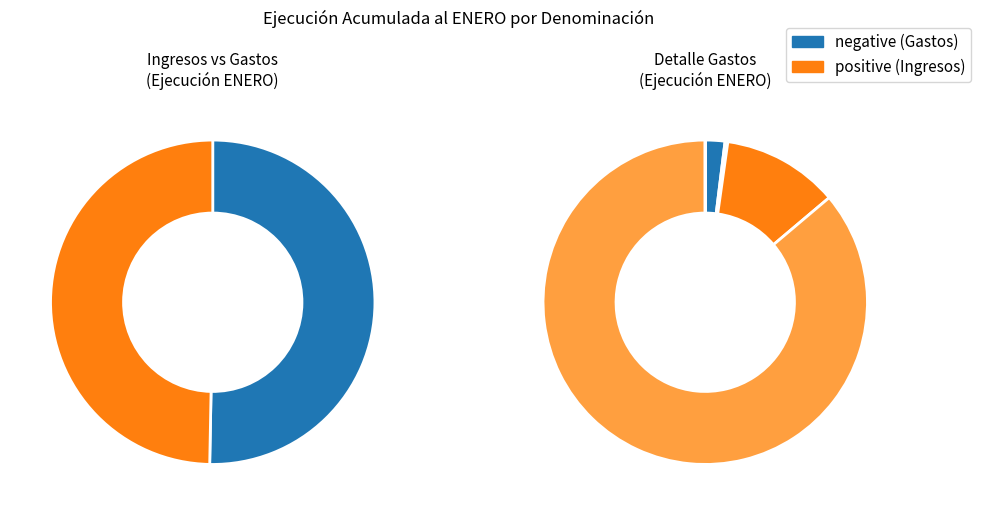

True or false: RECUPERACIÓN DE PRÉSTAMOS accounts for 8% of the total.

False